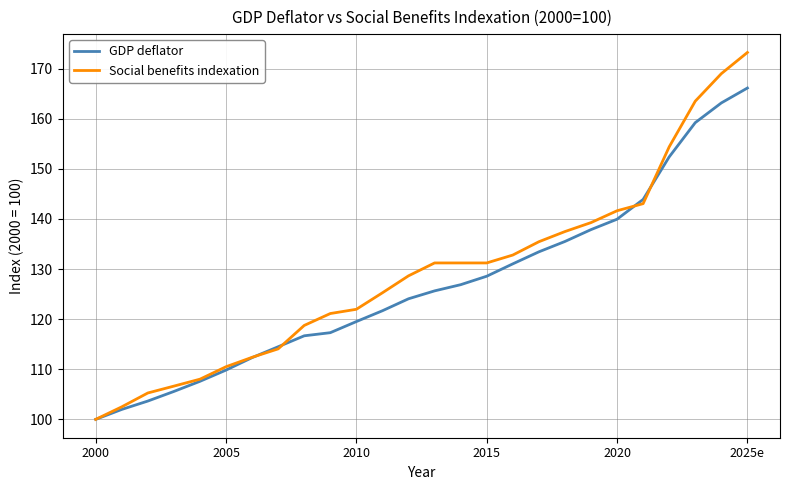

How many values in the Social benefits indexation series exceed 131?

13